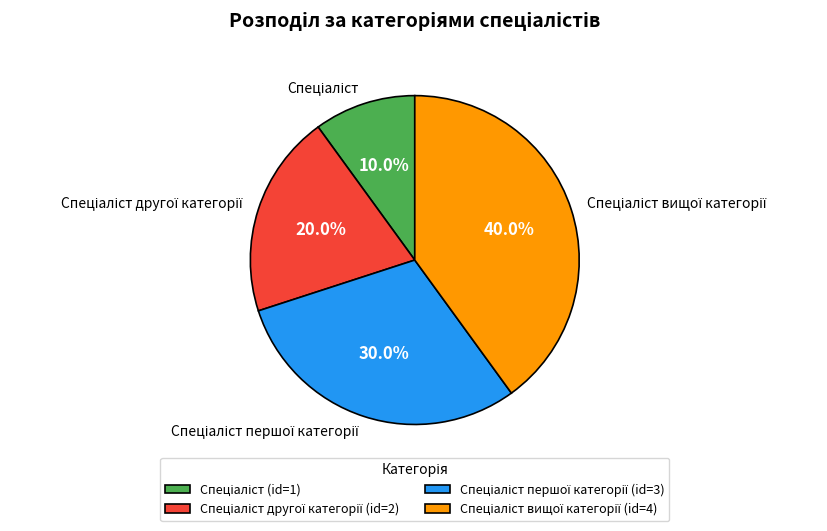

To the nearest percent, what is the average slice percentage?

25%